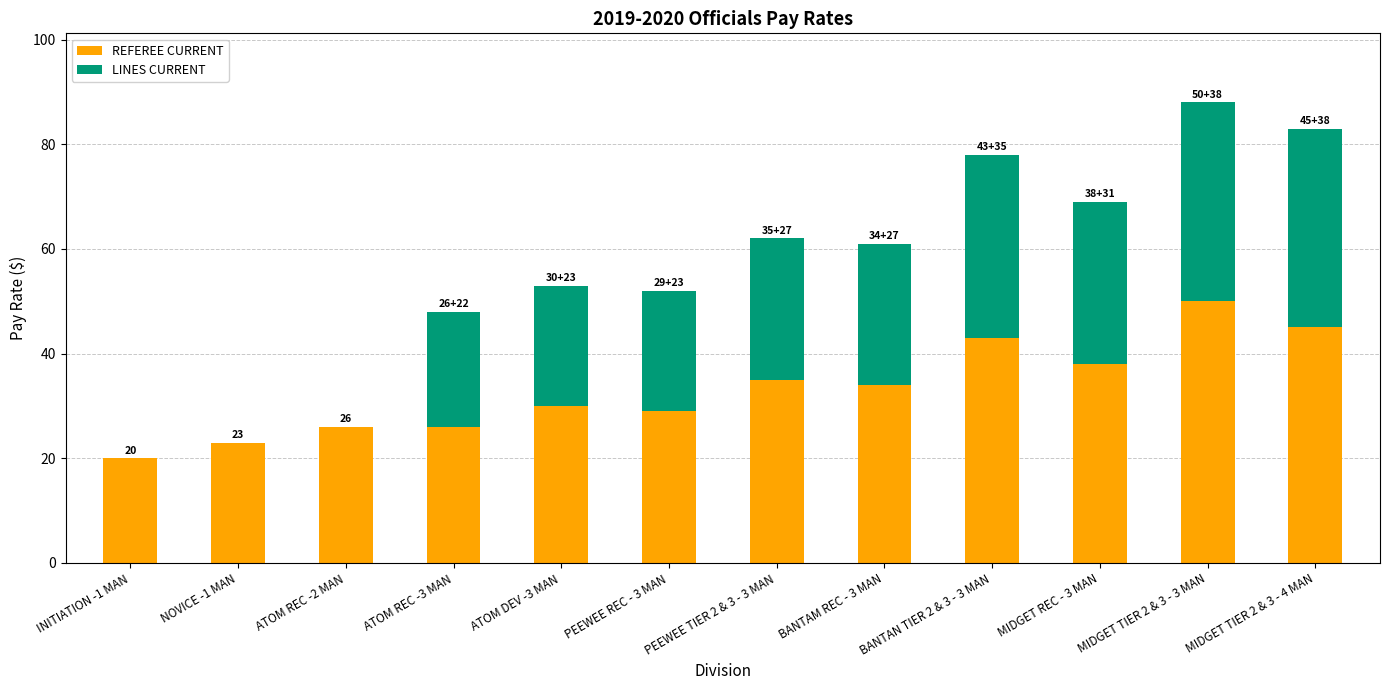

What is the maximum value for REFEREE CURRENT?

50